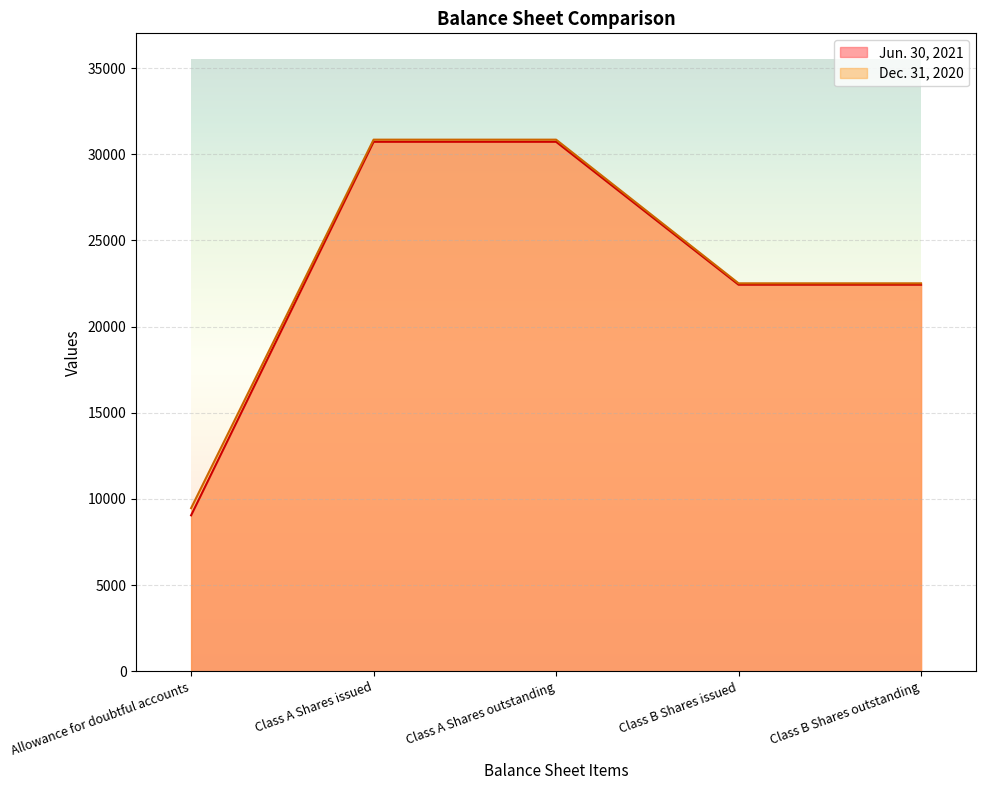

What is the difference between the maximum and minimum values in the Dec. 31, 2020 series?

21383